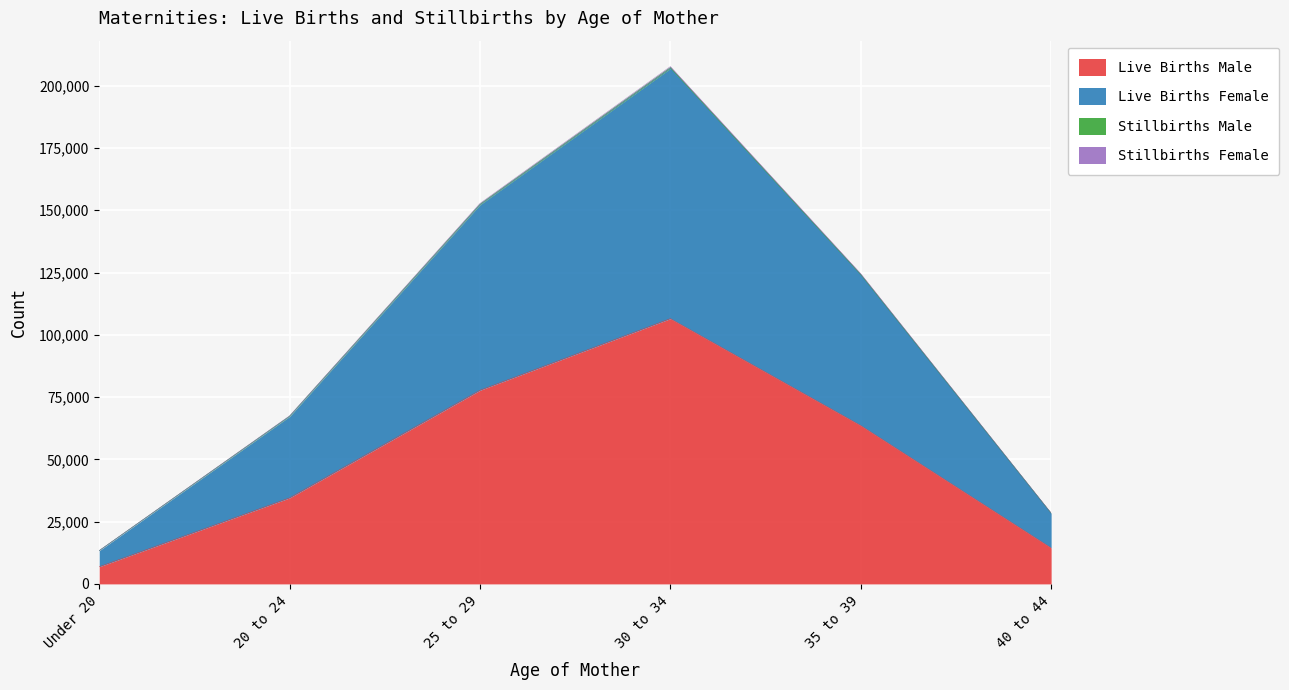

Where is Stillbirths Male nearest to the value 110539?

35 to 39